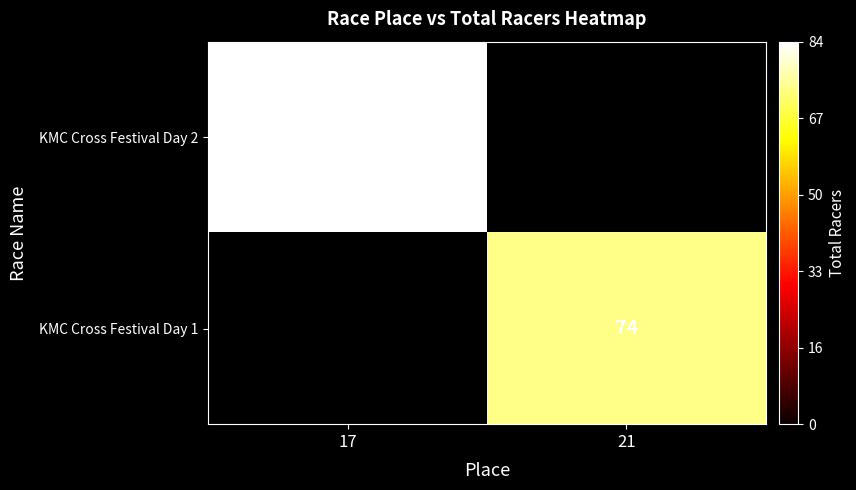

True or false: KMC Cross Festival Day 1 has a value of 16 at 21.

False